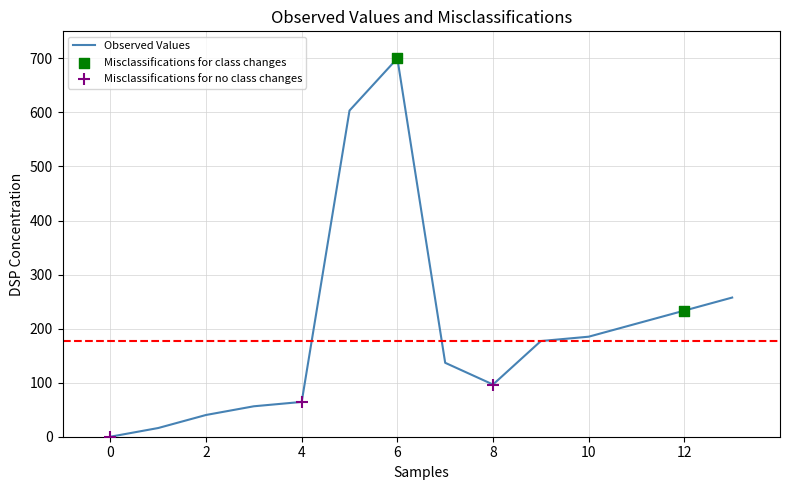

What is the greatest value displayed?

700.0